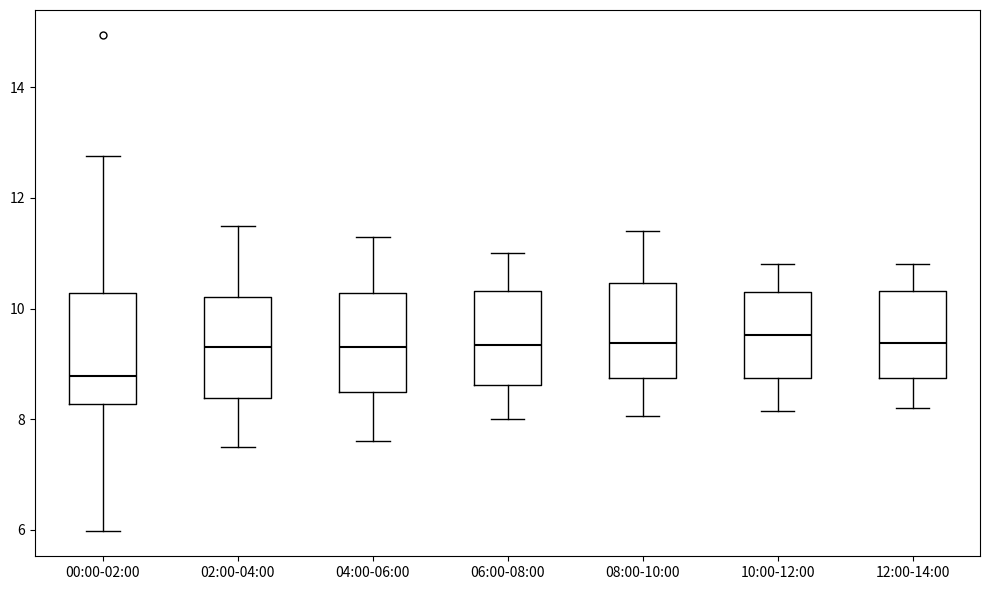

Reading left to right, transcribe this box plot: for each box, give where its median line is, the range the box spans, and where its two whiskers end, as read against the y-axis. The values are not printed on the chart, so give them approximately, as read against the axis.

00:00-02:00: median 8.8, box 8.2 to 10.2, whiskers 6.0 to 12.8
02:00-04:00: median 9.4, box 8.4 to 10.2, whiskers 7.6 to 11.6
04:00-06:00: median 9.4, box 8.4 to 10.2, whiskers 7.6 to 11.4
06:00-08:00: median 9.4, box 8.6 to 10.4, whiskers 8.0 to 11.0
08:00-10:00: median 9.4, box 8.8 to 10.4, whiskers 8.0 to 11.4
10:00-12:00: median 9.6, box 8.8 to 10.4, whiskers 8.2 to 10.8
12:00-14:00: median 9.4, box 8.8 to 10.4, whiskers 8.2 to 10.8